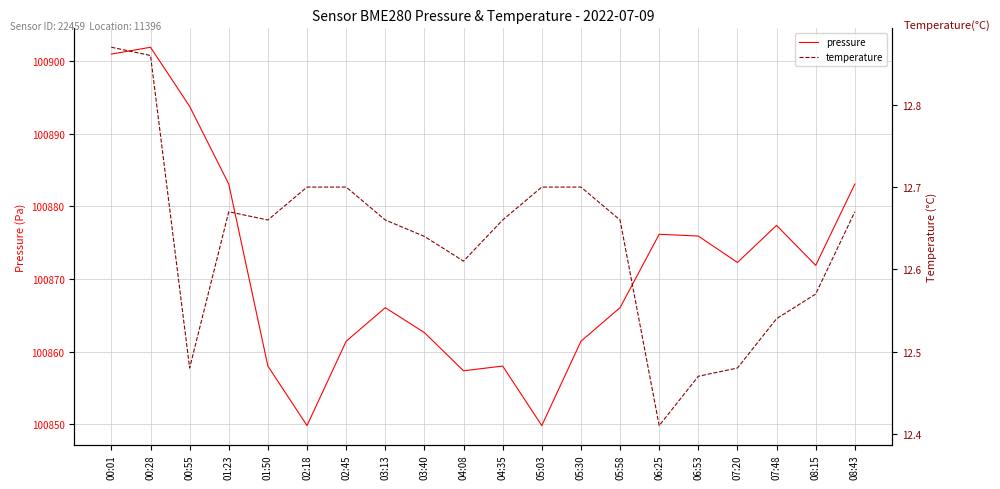

Which series has the widest spread of values?

pressure